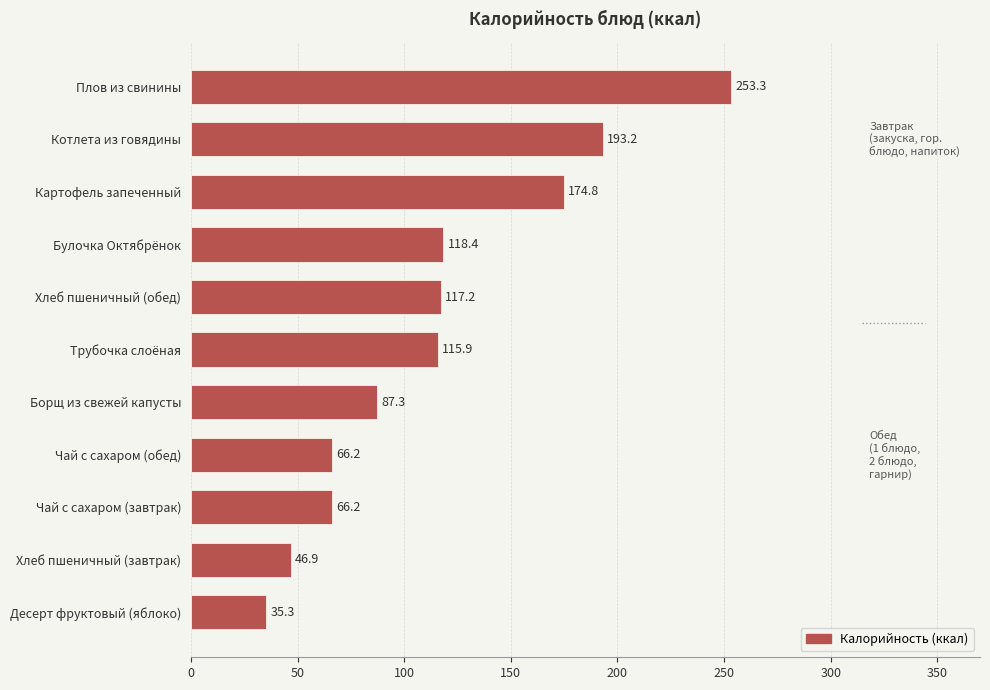

What is the ratio of the value at Котлета из говядины to the value at Хлеб пшеничный (обед)?

1.6